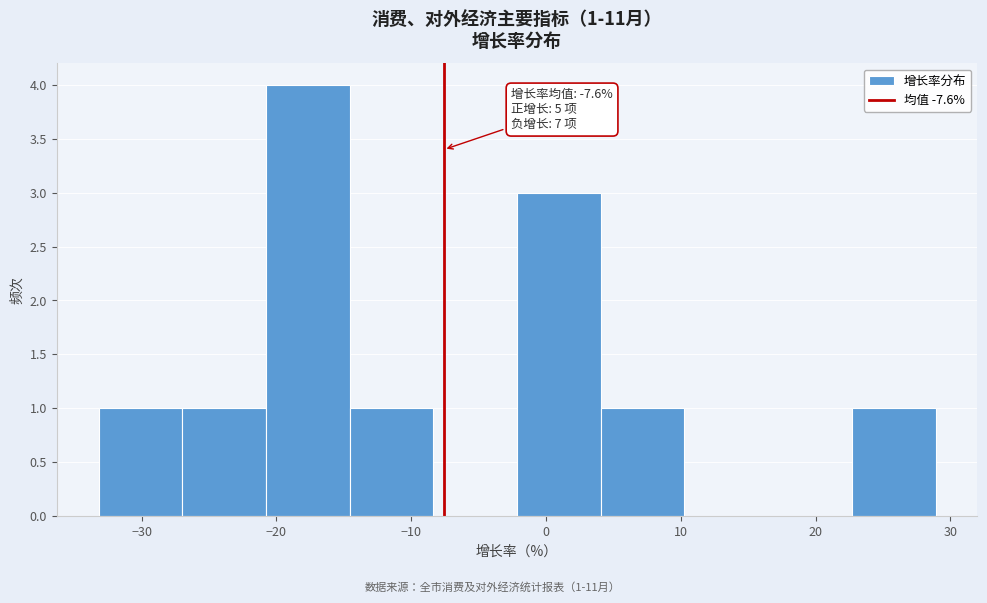

Which range on the x-axis has the tallest bar?

-21 to -15